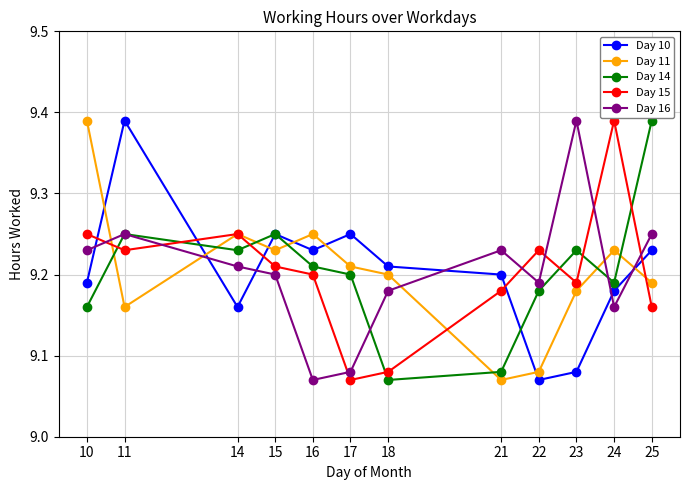

At which label is Day 15 closest to 9?

17